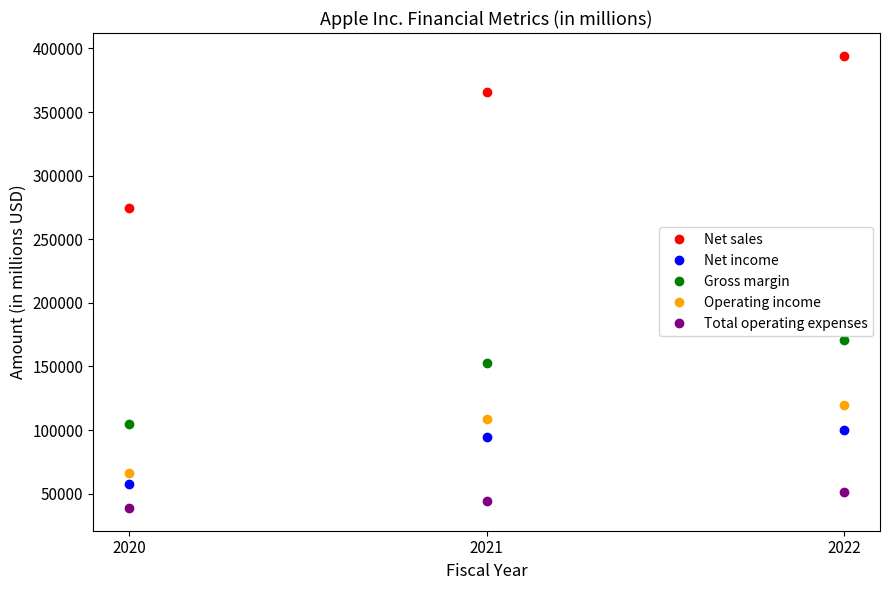

Which label corresponds to the largest value in the chart?

2022